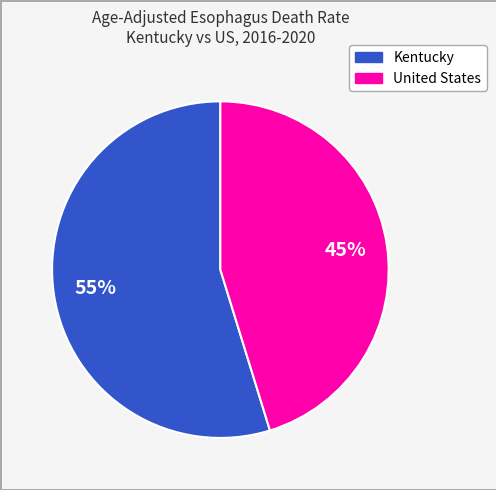

Count the number of slices in the pie.

2